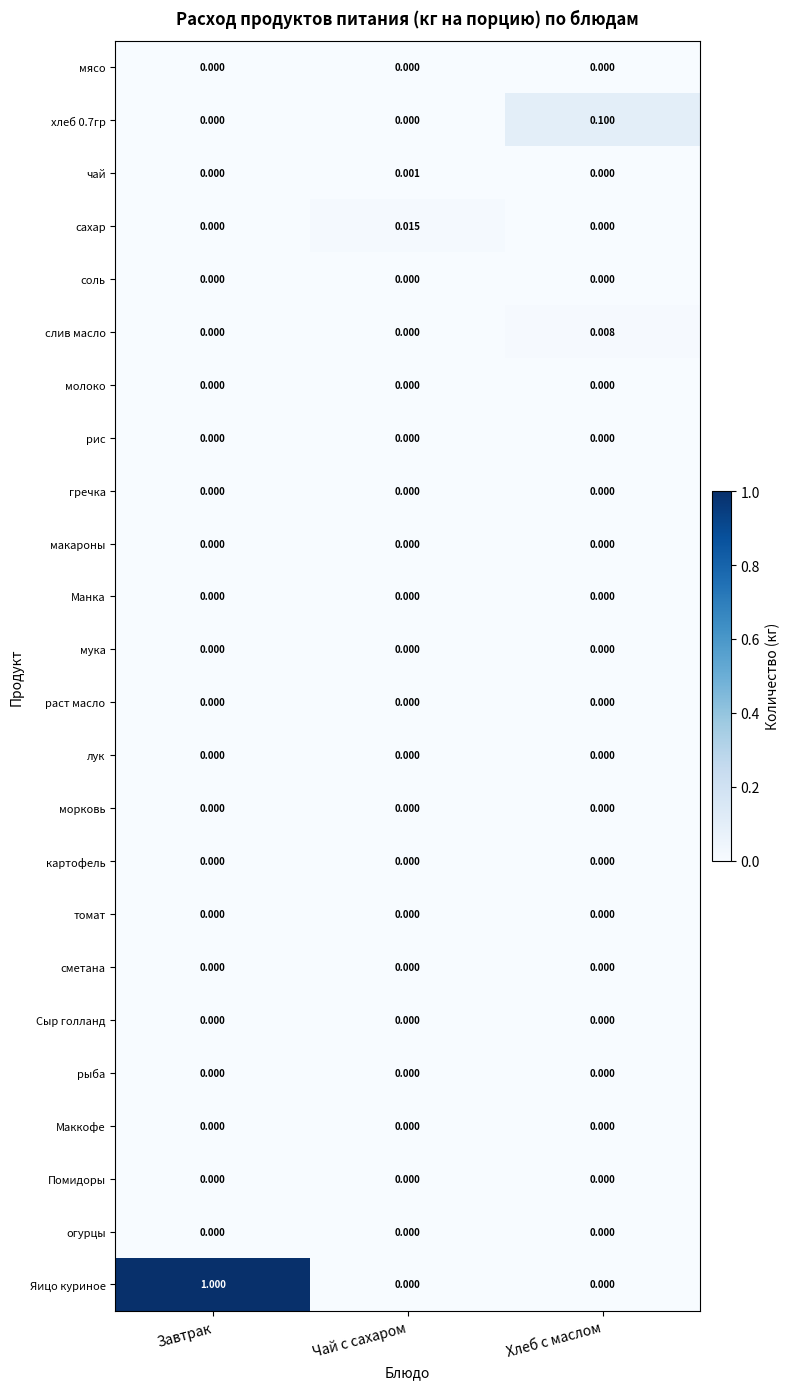

At which category is the sum across all series the highest?

Завтрак